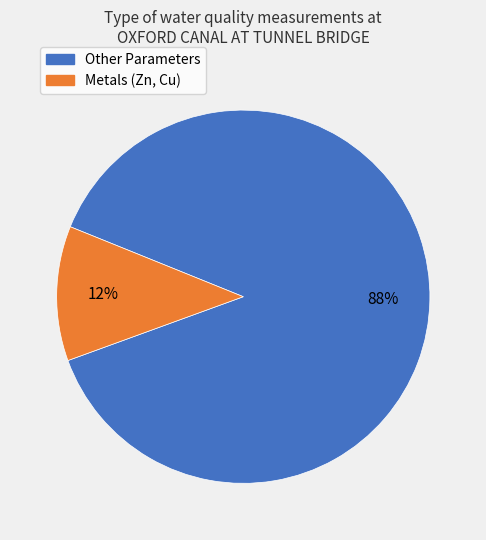

Is there any slice that represents more than half of the pie?

Yes